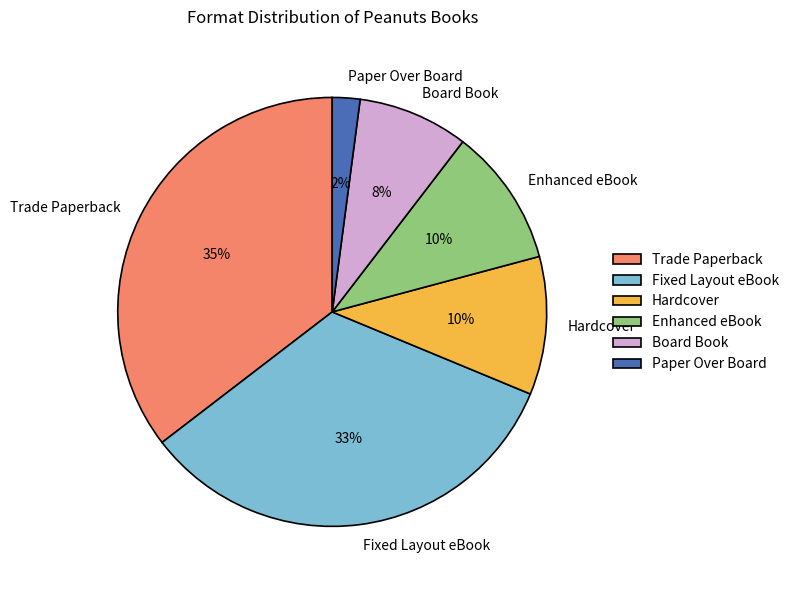

How many slices are in this pie chart?

6